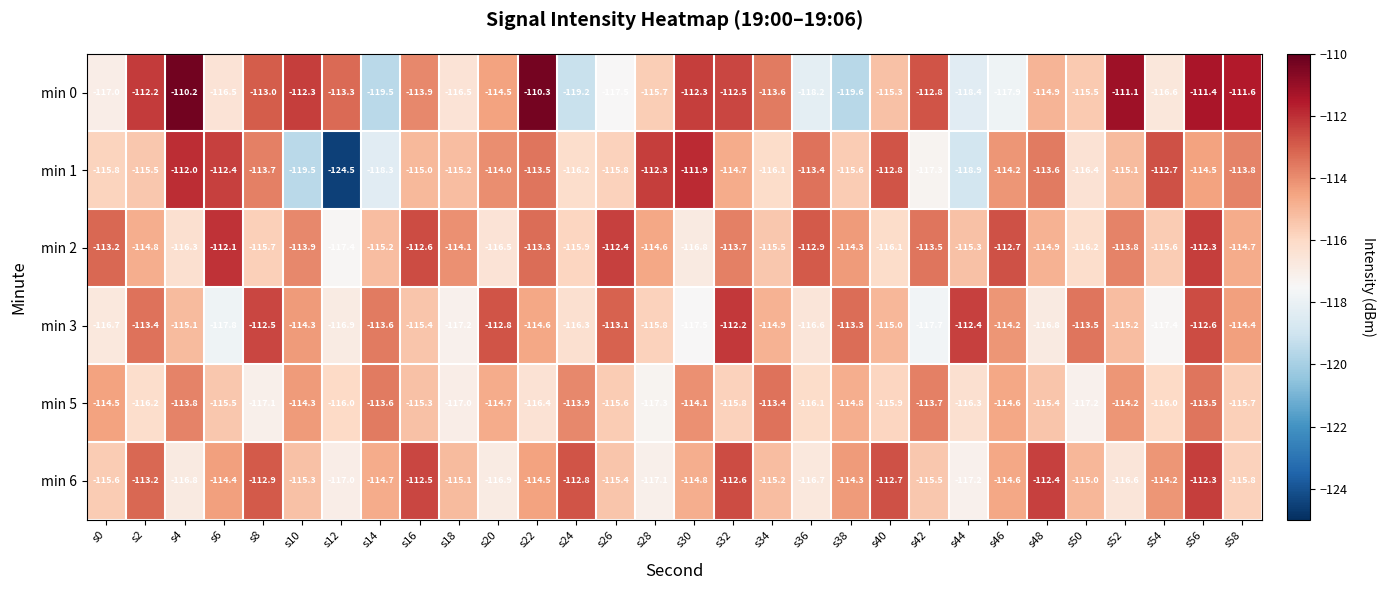

How many values in the min 0 series are below -114?

16